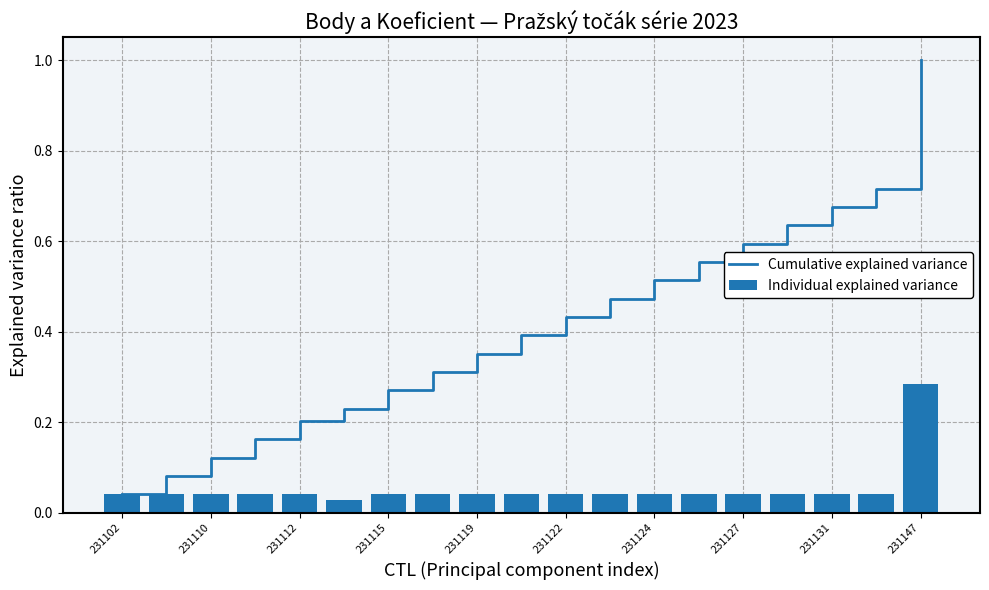

The value of Cumulative explained variance at 231147 is 1.0. True or false?

True